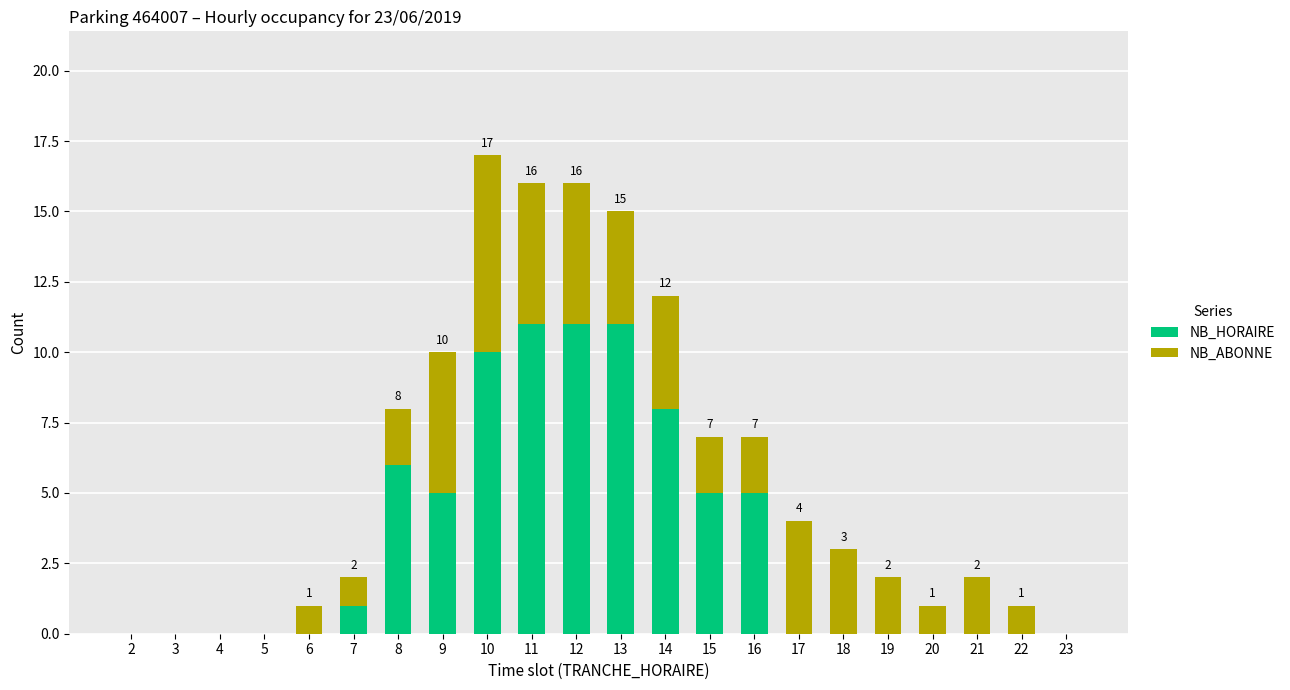

The value of NB_HORAIRE at 8 is 4. True or false?

False